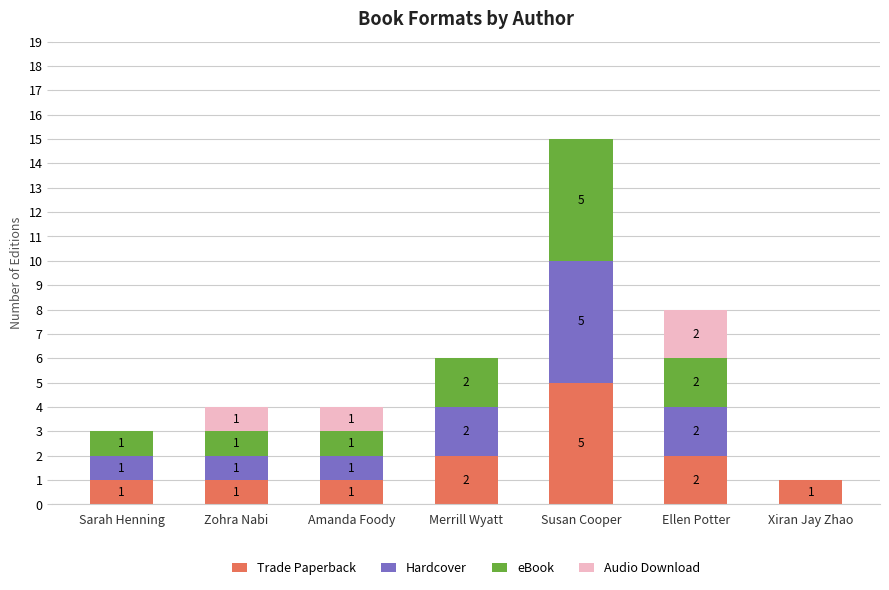

The Trade Paperback series shows 1 at Zohra Nabi. True or false?

True